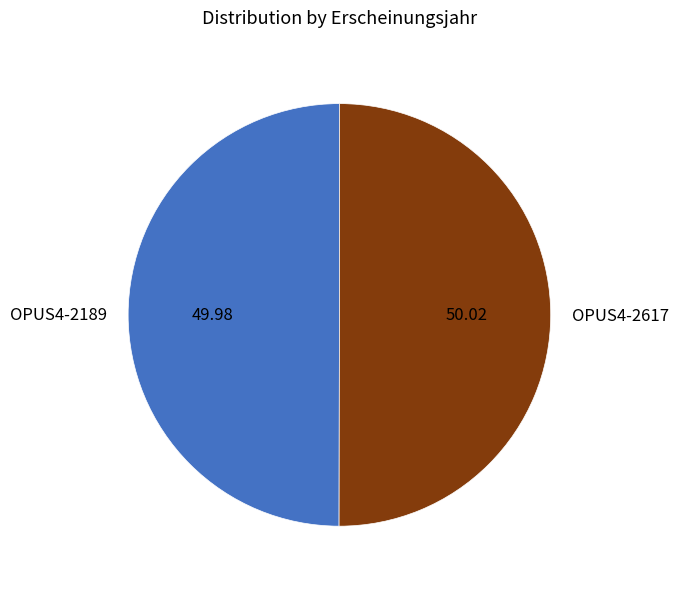

Do OPUS4-2189 and OPUS4-2617 together represent more than half of the pie?

Yes